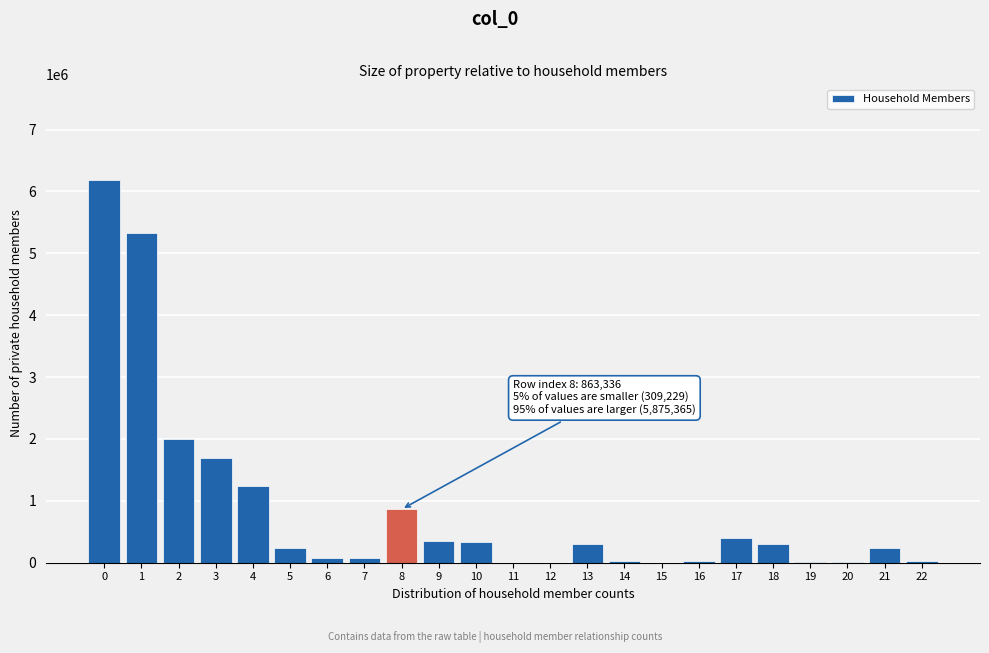

What is the sum of all values?

19732260